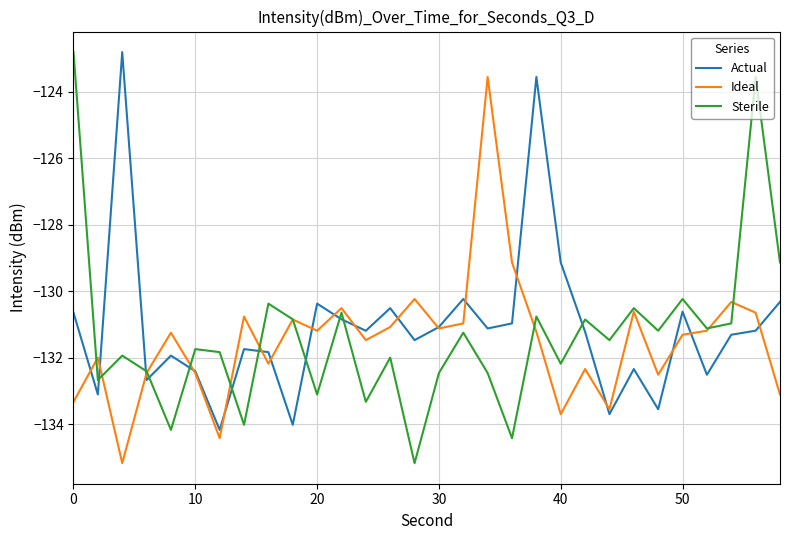

What is the lowest value of the Actual series?

-134.2